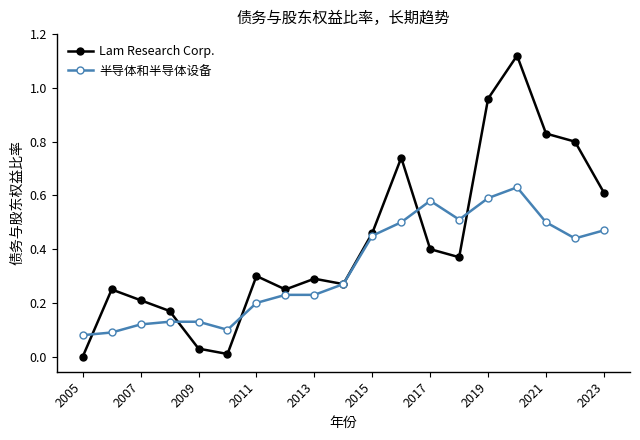

Rank the series by their average value, from lowest to highest.

半导体和半导体设备, Lam Research Corp.